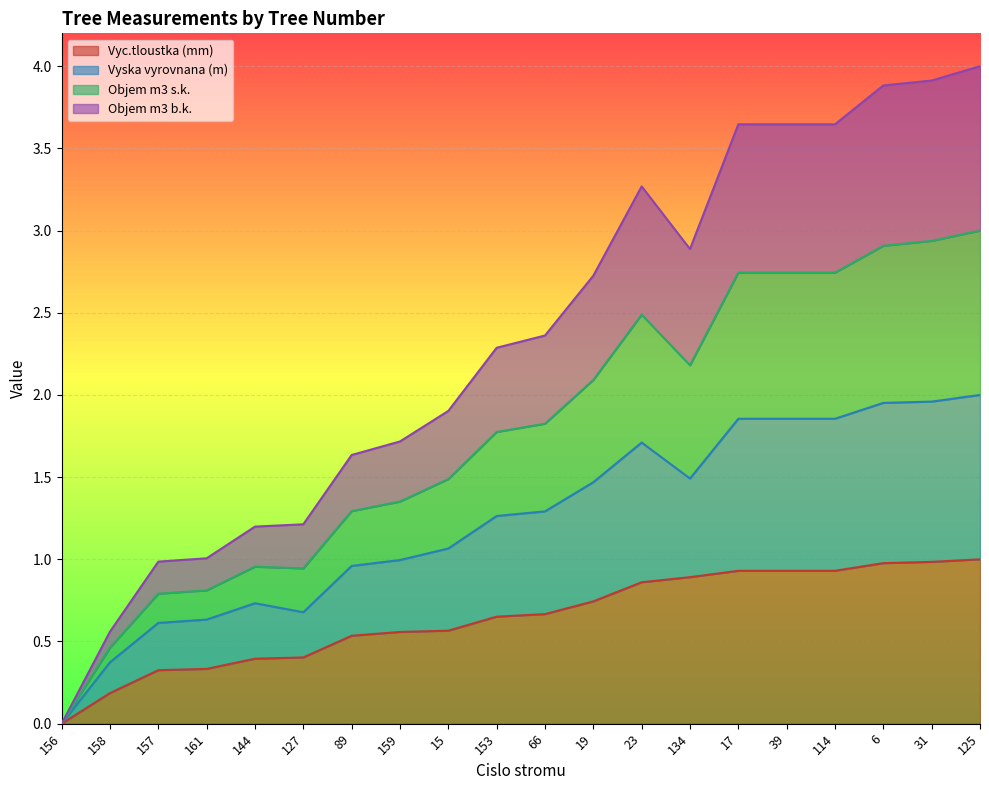

What are all the series names shown in the legend?

Vyc.tloustka (mm), Vyska vyrovnana (m), Objem m3 s.k., Objem m3 b.k.